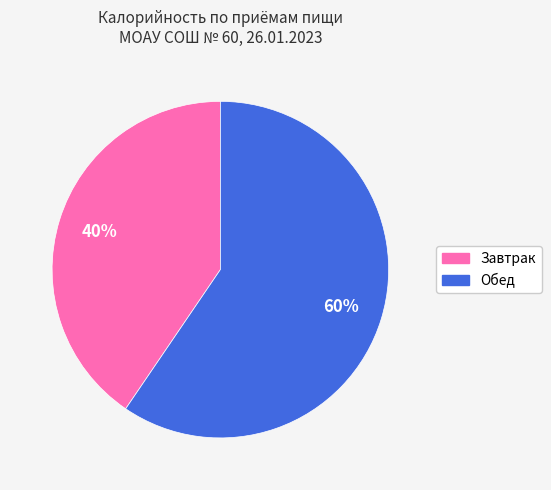

To the nearest percent, what is the average slice percentage?

50%